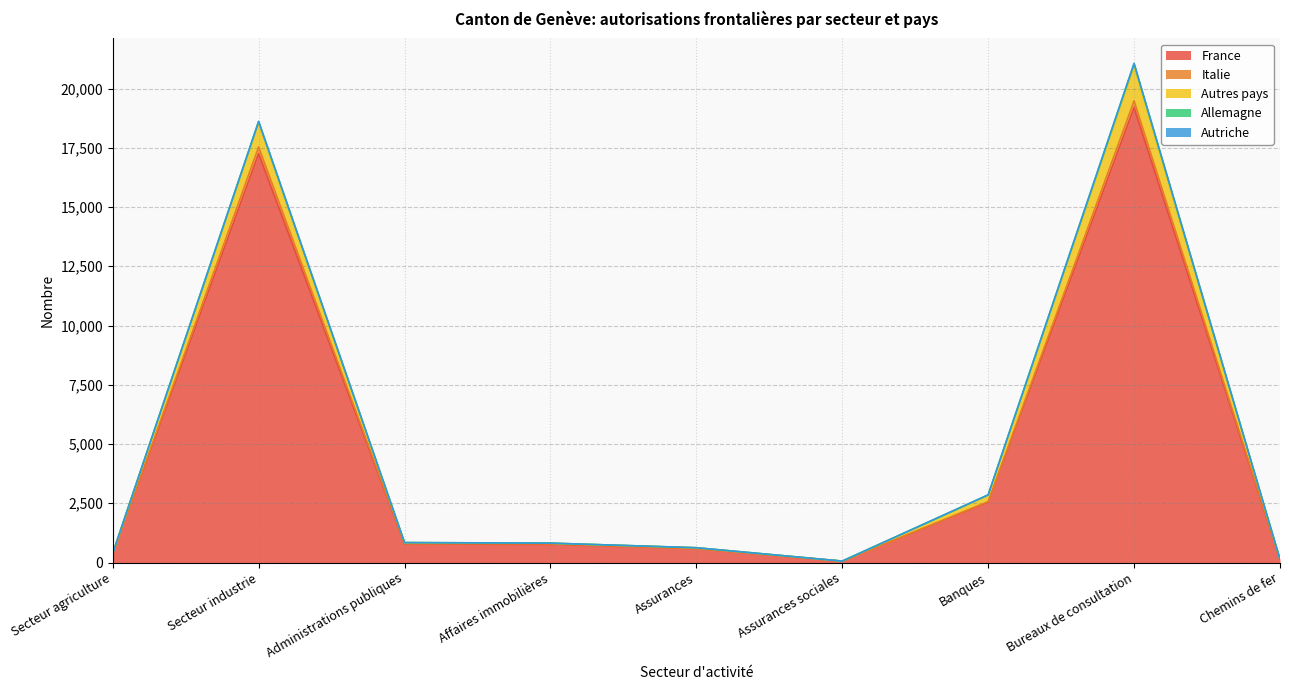

At which category is the sum across all series the highest?

Bureaux de consultation